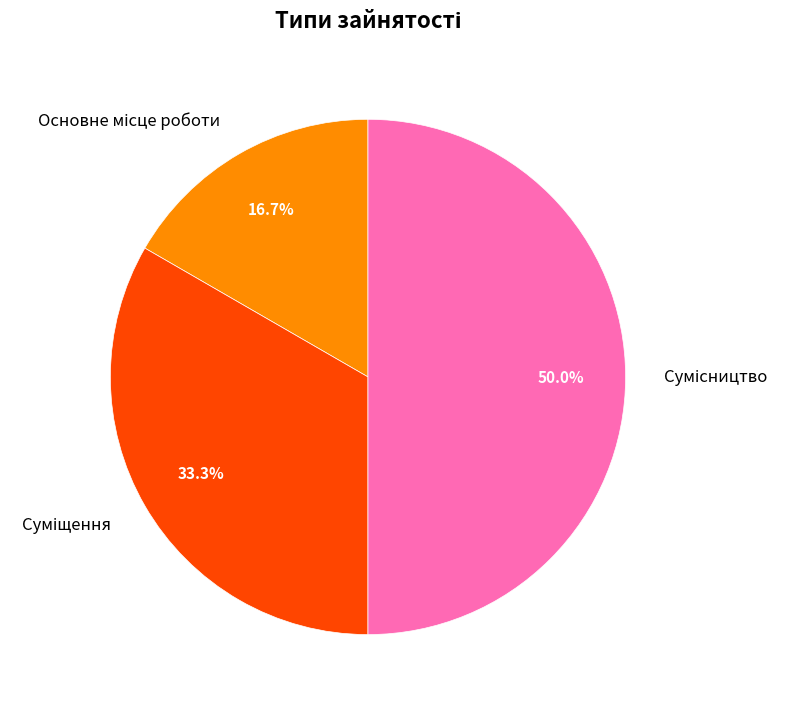

How many slices are in this pie chart?

3